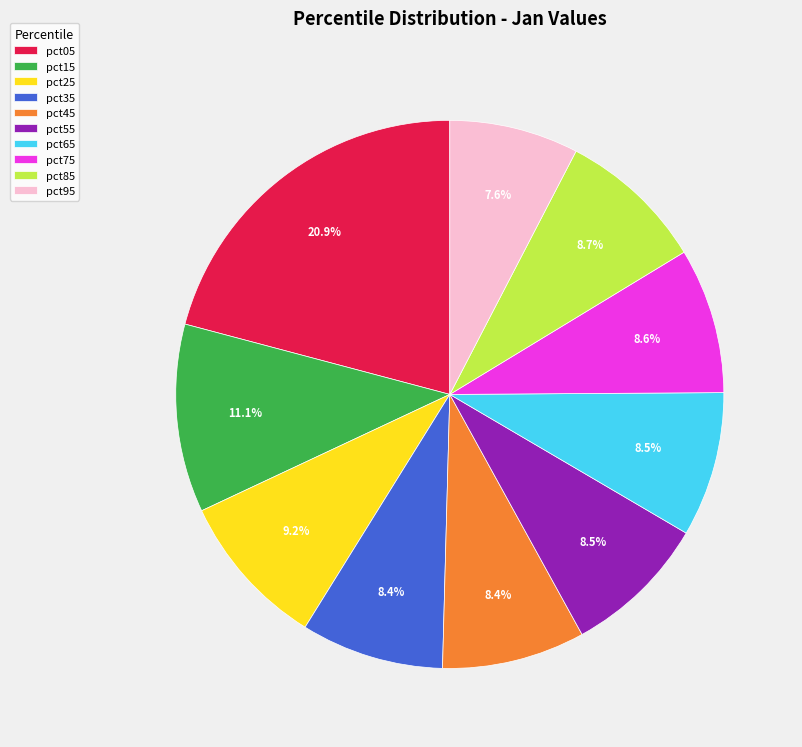

Which slice is the largest?

pct05